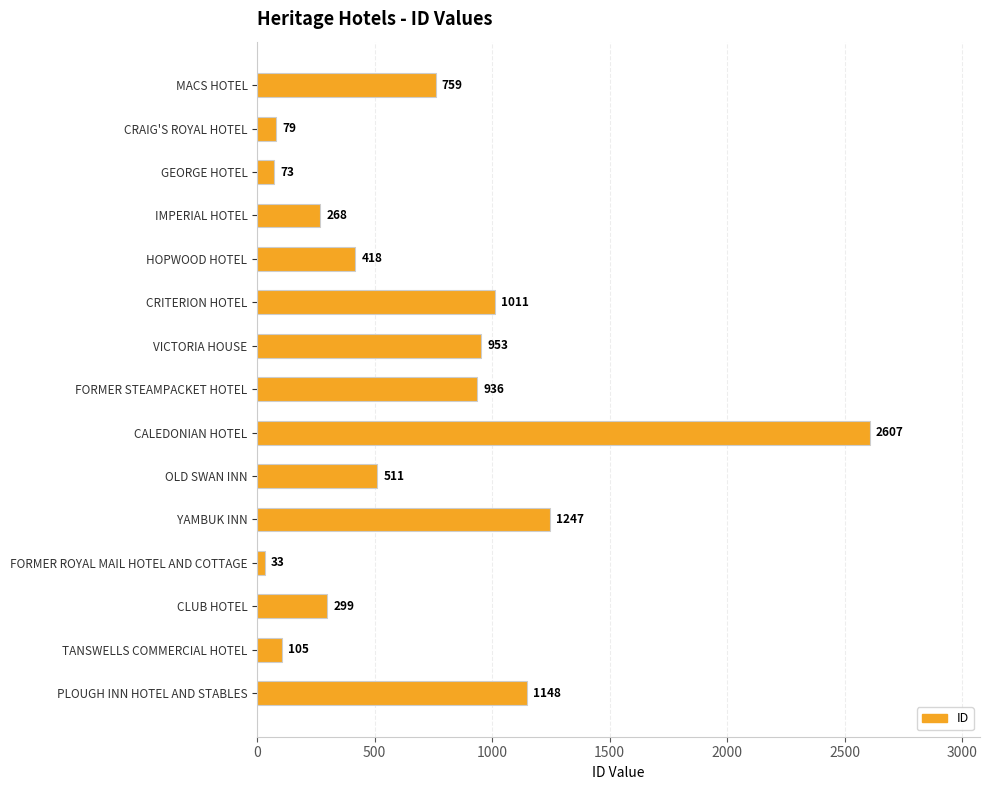

True or false: the data shows 299 at CLUB HOTEL.

True